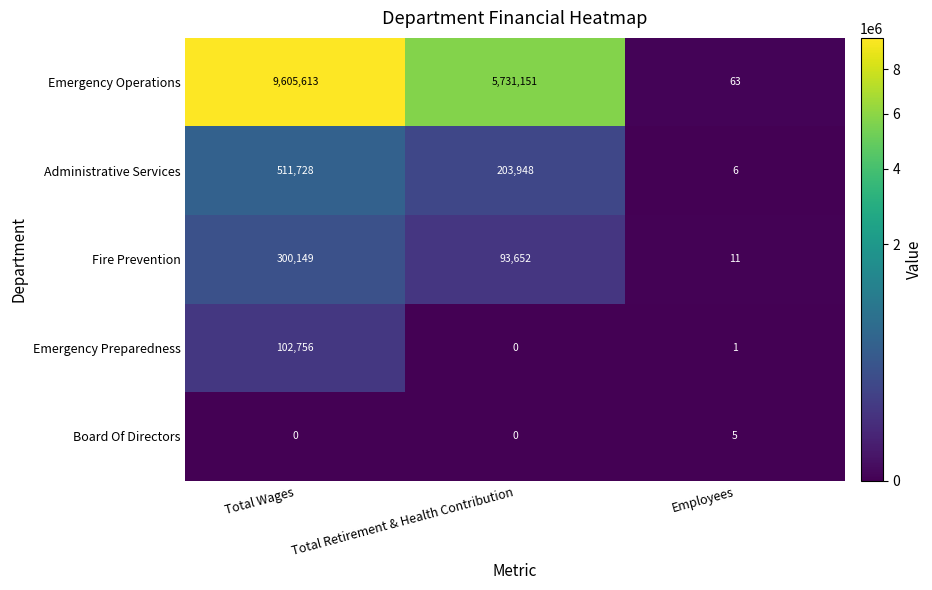

At Employees, list the series in order from smallest to largest.

Emergency Preparedness, Board Of Directors, Administrative Services, Fire Prevention, Emergency Operations